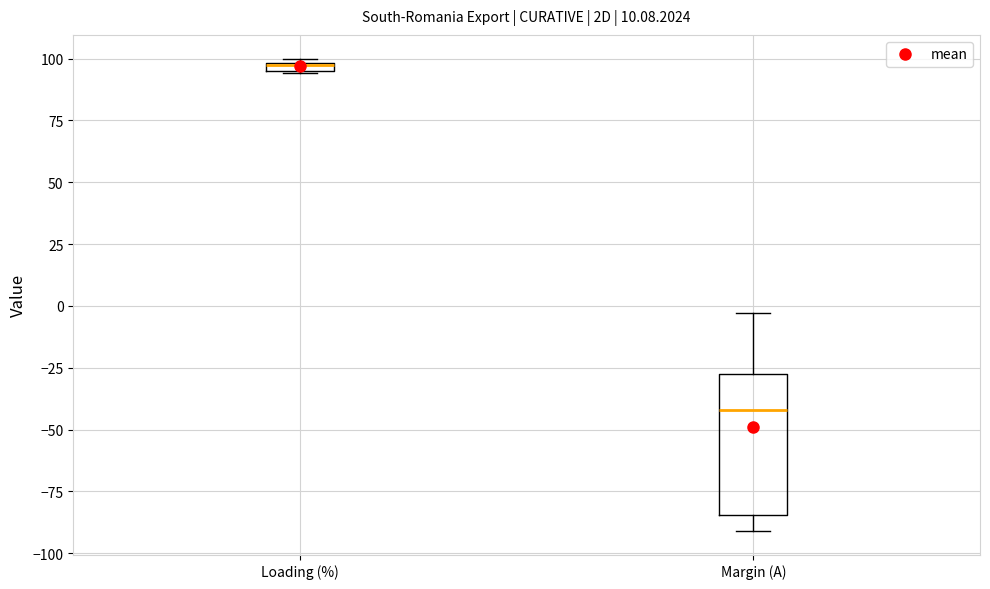

Where does the upper whisker of the box for Margin (A) end on the y-axis? The values are not printed on the chart, so give them approximately, as read against the axis.

-5